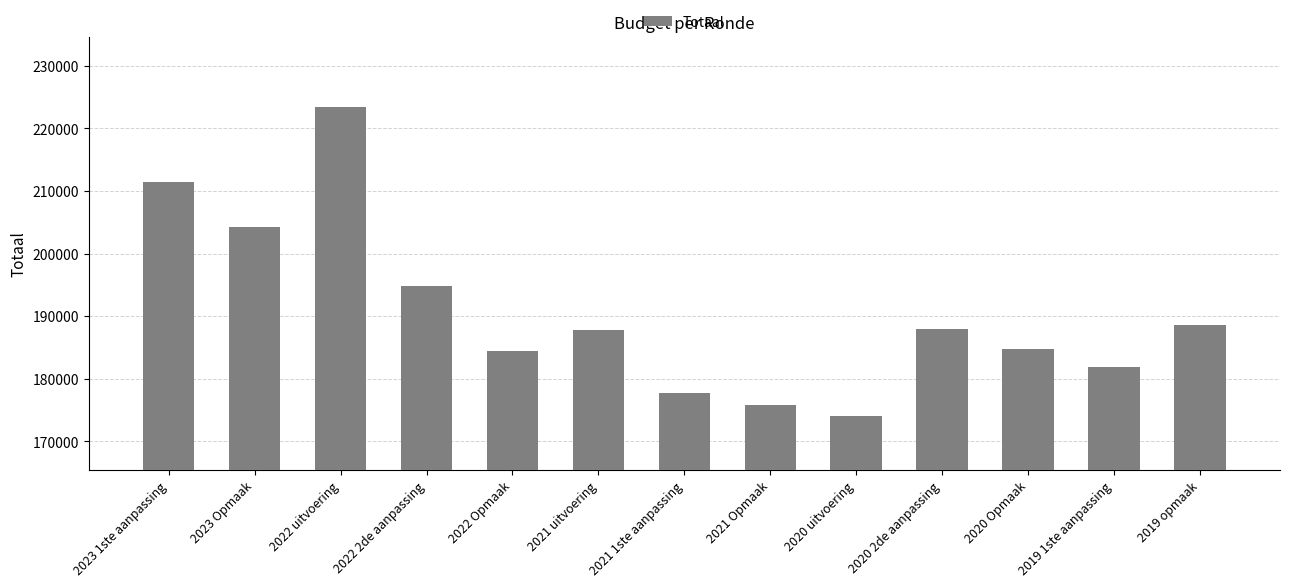

The chart shows a value of 106491 at 2021 Opmaak. True or false?

False